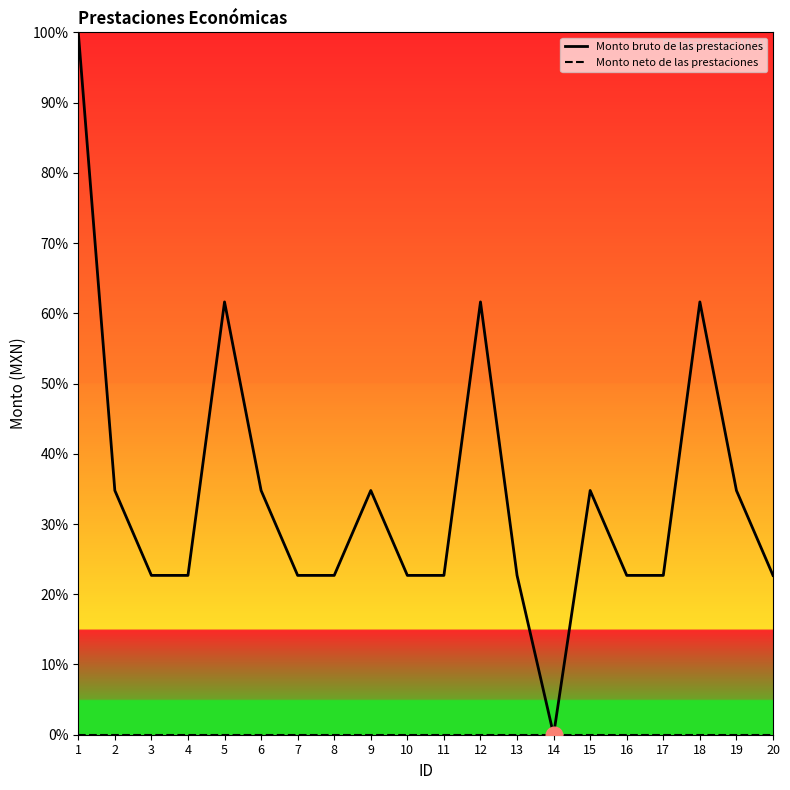

What is the maximum value shown in the chart?

100.0